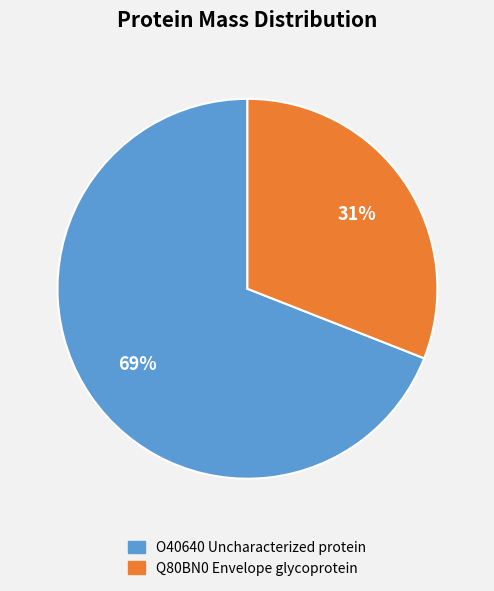

Rank the categories by value from lowest to highest.

Q80BN0 Envelope glycoprotein, O40640 Uncharacterized protein